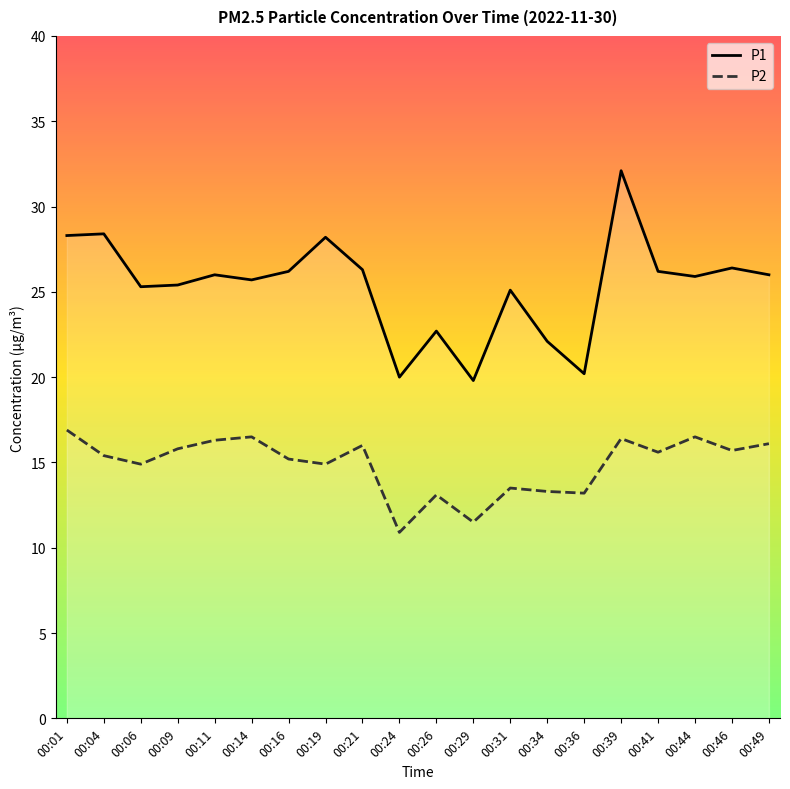

At how many categories does at least one series exceed 19?

20